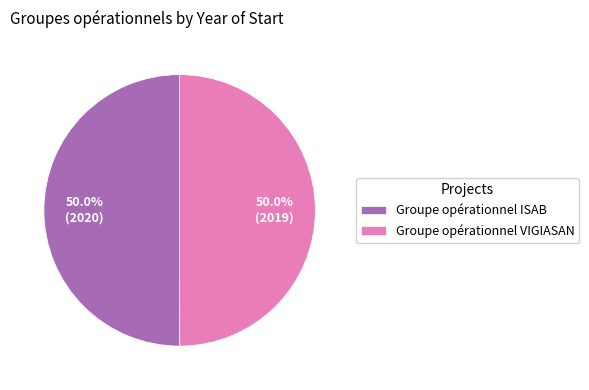

What is the ratio of the value at Groupe opérationnel VIGIASAN to the value at Groupe opérationnel ISAB?

1.0